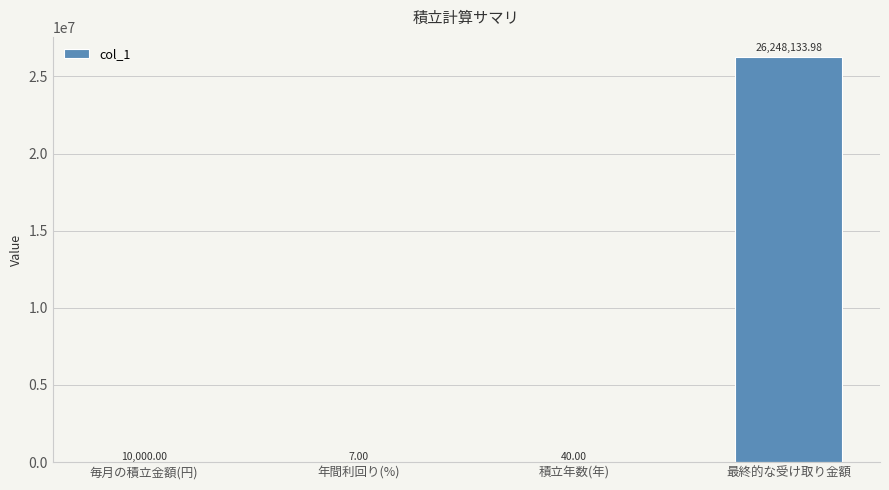

What is the change in value from 毎月の積立金額(円) to 年間利回り(%)?

-9993.0